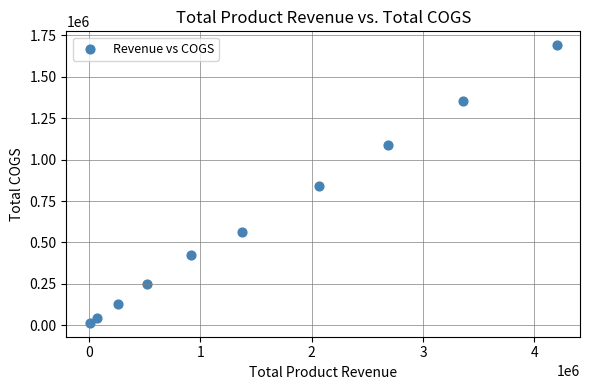

What is the average X value?

1547956.1